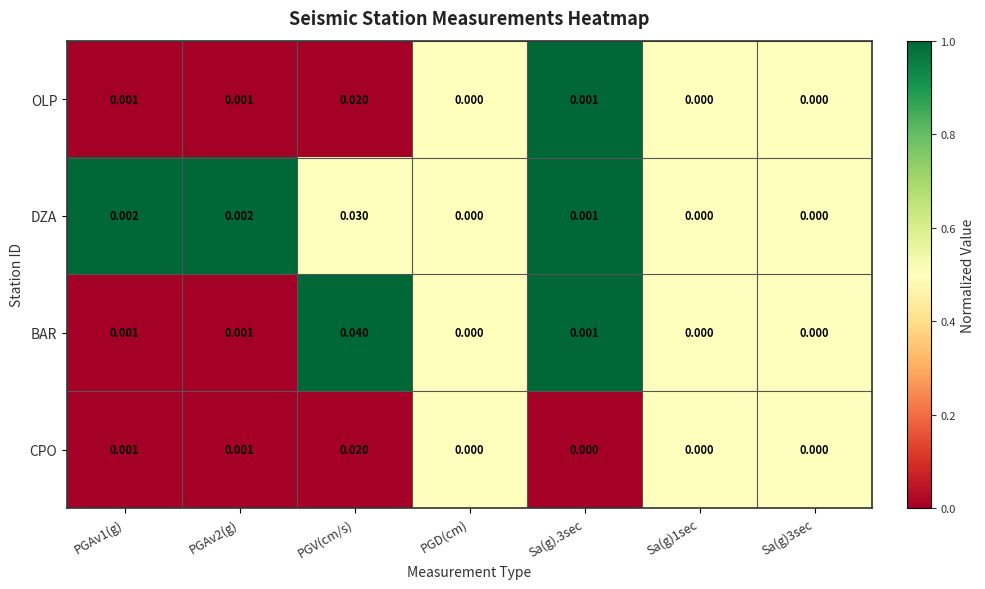

Which series has the largest total across all categories?

BAR